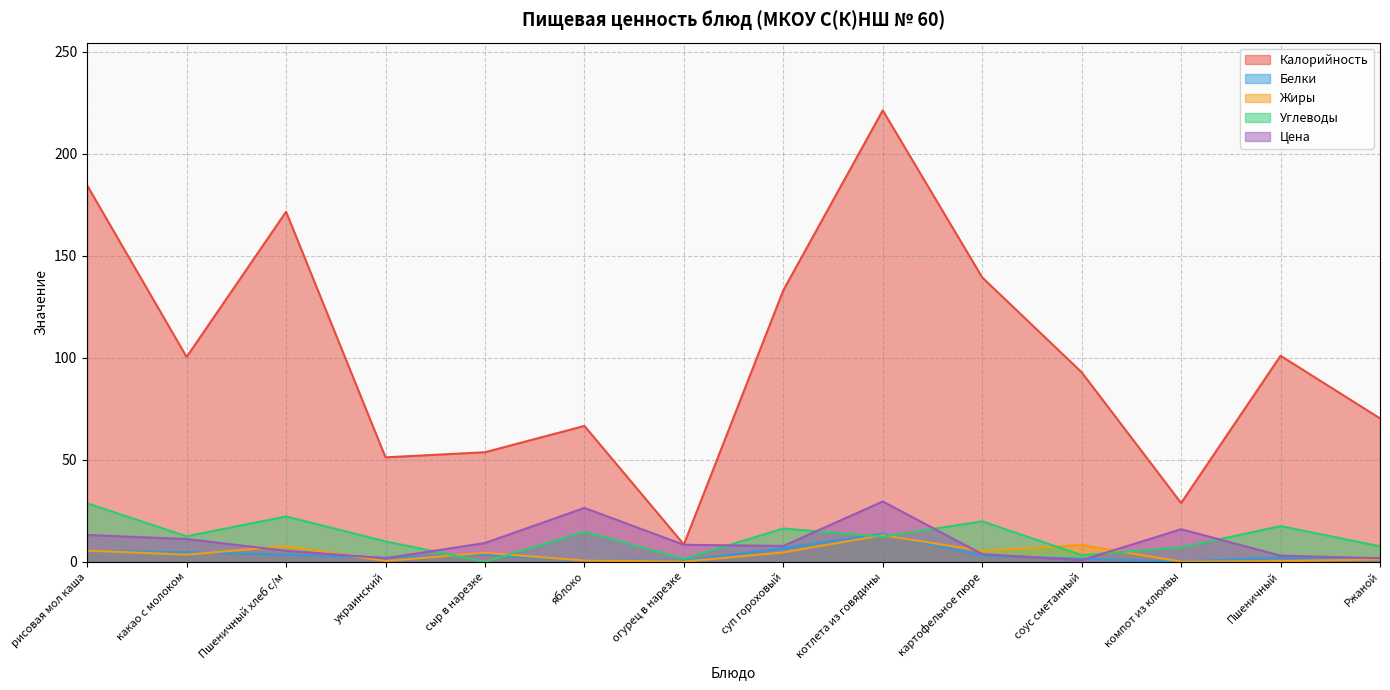

What is the difference between the highest and lowest values at сыр в нарезке?

53.7